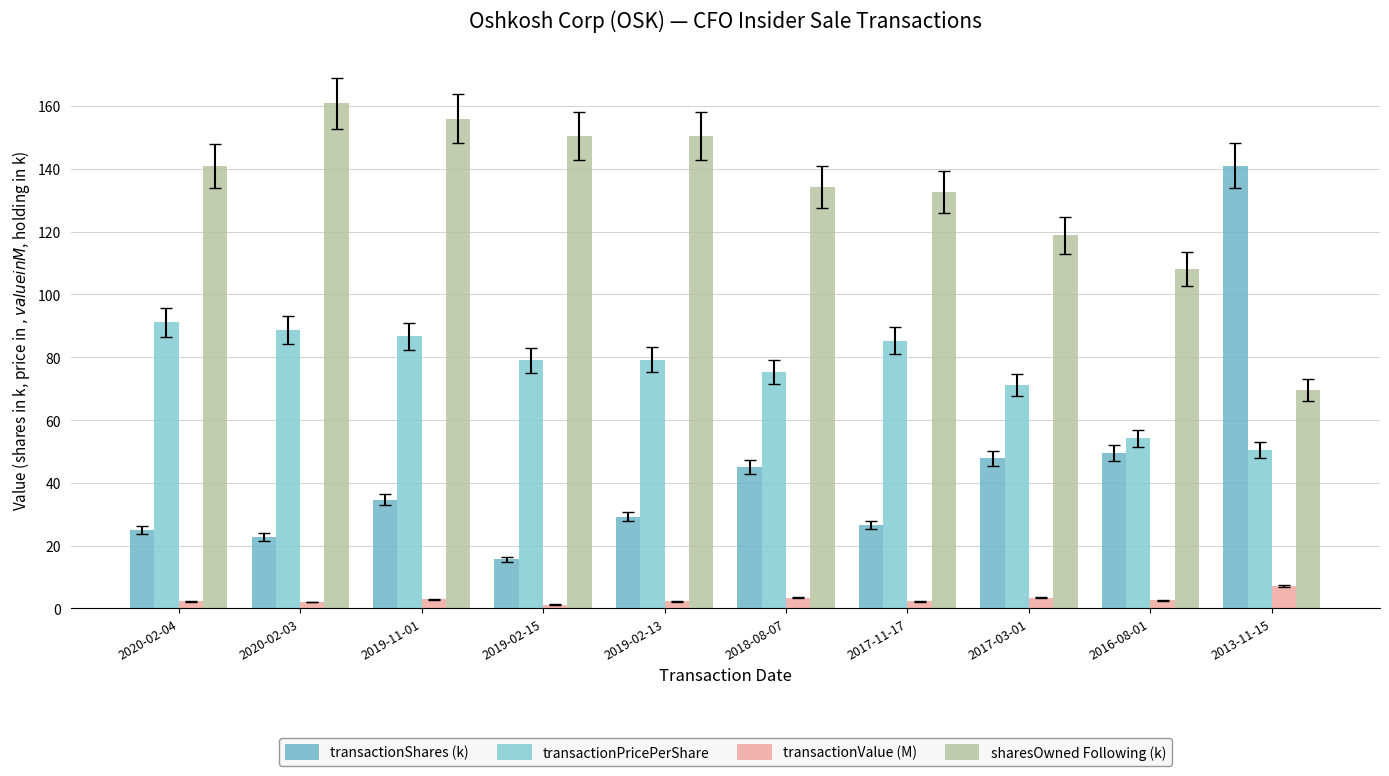

How many distinct data groups are displayed?

4